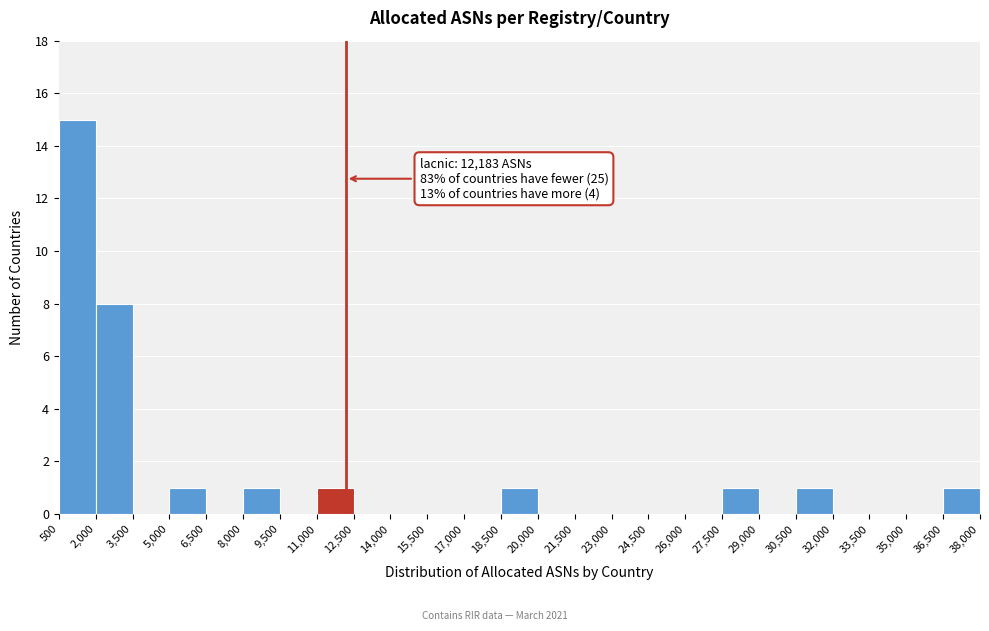

Over which range of the x-axis is the bar tallest?

500 to 2,000